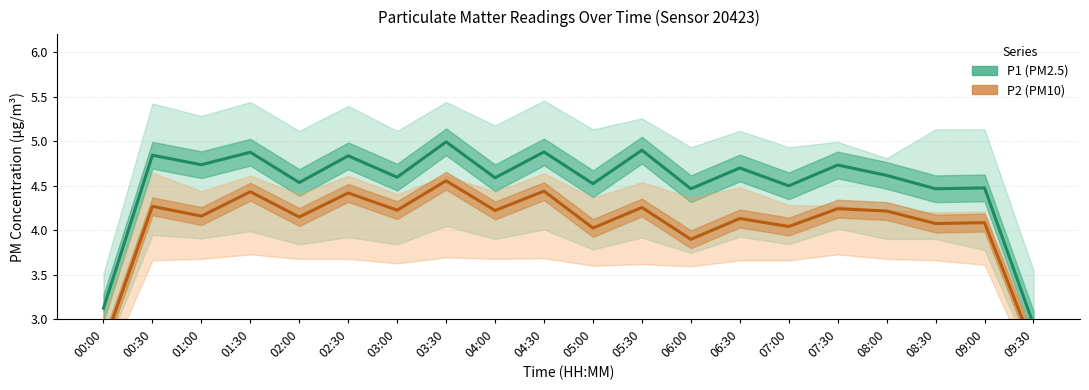

Rank the series by their maximum value, from lowest to highest.

P2, P1